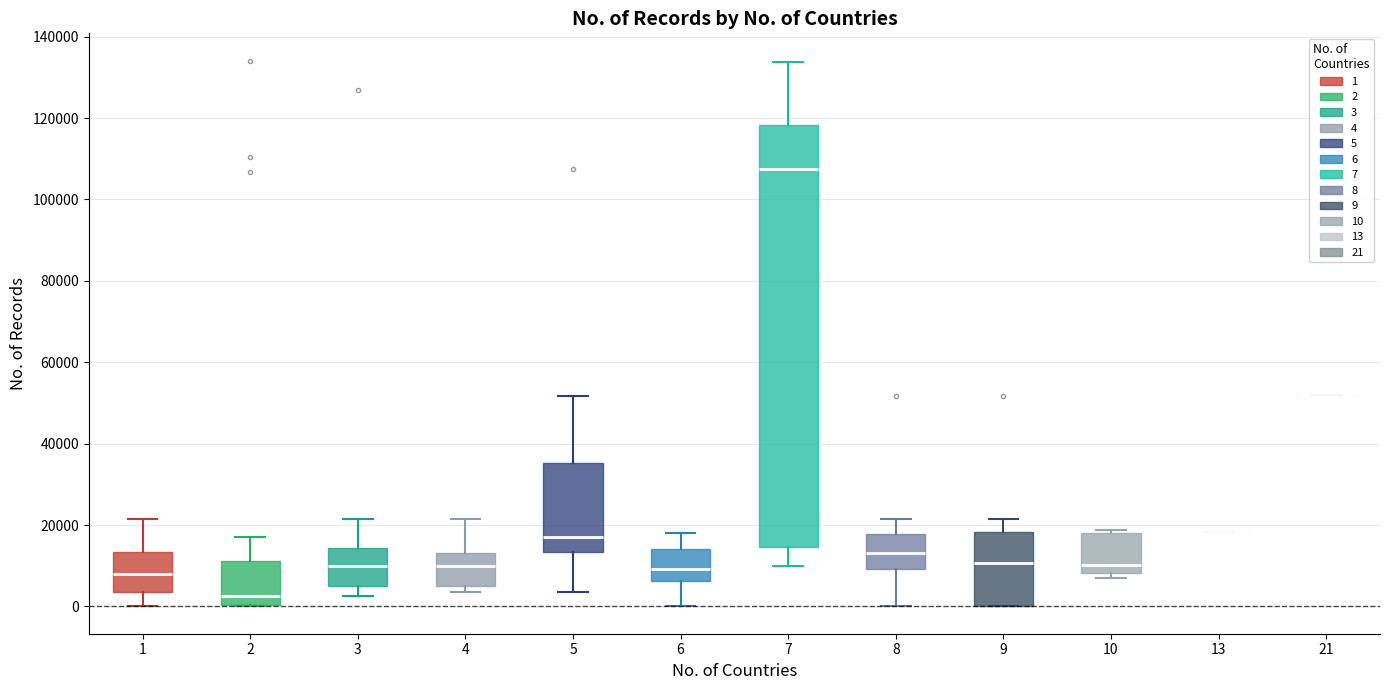

Reading left to right, transcribe this box plot: for each box, give where its median line is, the range the box spans, and where its two whiskers end, as read against the y-axis. The values are not printed on the chart, so give them approximately, as read against the axis.

1: median 8000, box 4000 to 14000, whiskers 0 to 22000
2: median 2000, box 0 to 12000, whiskers 0 to 18000
3: median 10000, box 4000 to 14000, whiskers 2000 to 22000
4: median 10000, box 6000 to 14000, whiskers 4000 to 22000
5: median 18000, box 14000 to 36000, whiskers 4000 to 52000
6: median 10000, box 6000 to 14000, whiskers 0 to 18000
7: median 108000, box 14000 to 118000, whiskers 10000 to 134000
8: median 14000, box 10000 to 18000, whiskers 0 to 22000
9: median 10000, box 0 to 18000, whiskers 0 to 22000
10: median 10000, box 8000 to 18000, whiskers 6000 to 18000 (just above the box's upper edge)
13: box collapsed to a line at 18000, whiskers 18000 to 18000
21: box collapsed to a line at 52000, whiskers 52000 to 52000